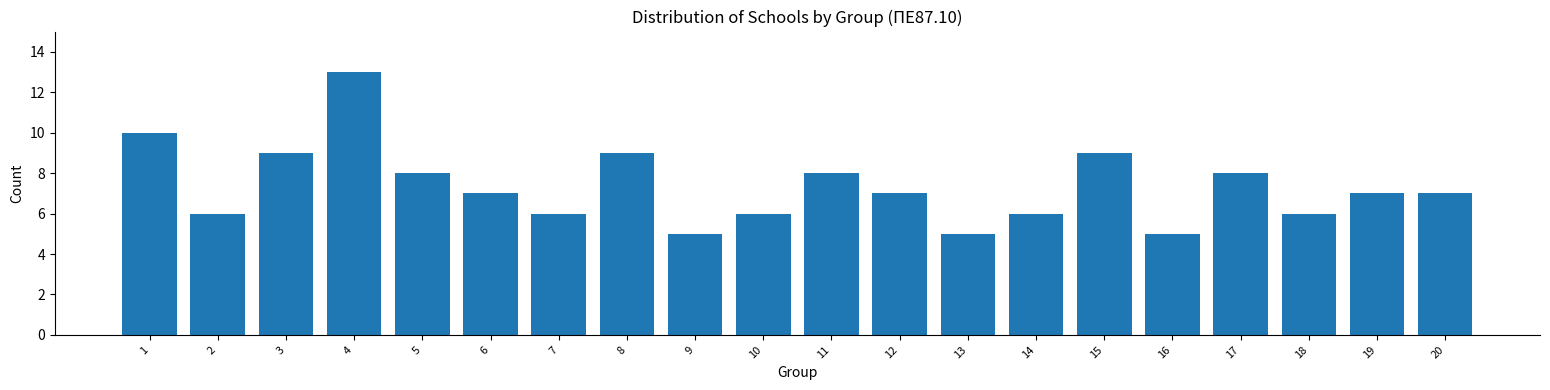

Reading left to right, transcribe all the data shown in this chart.

10	6	9	13	8	7	6	9	5	6	8	7	5	6	9	5	8	6	7	7